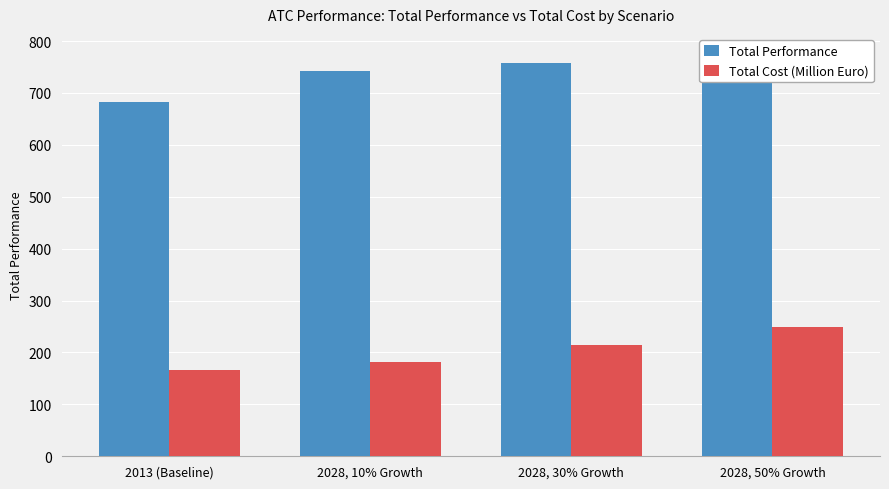

Where does the Total Performance series first go above 758?

2028, 30% Growth